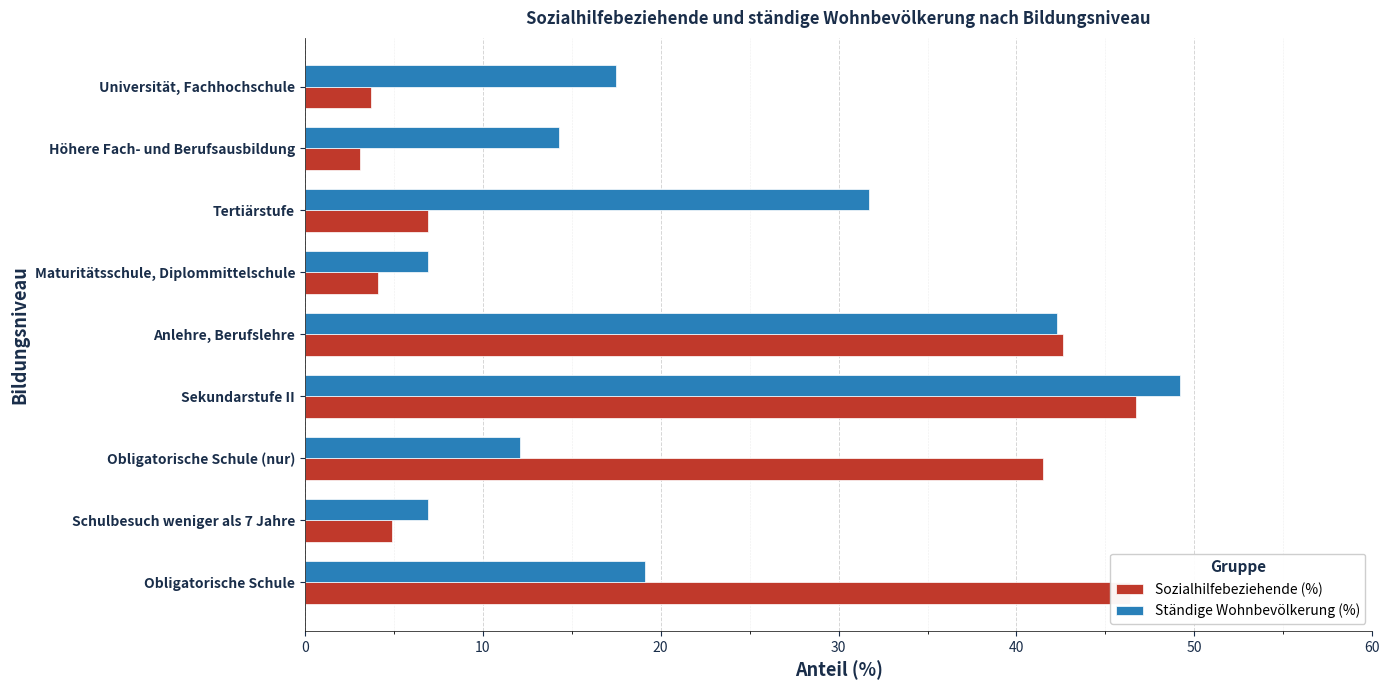

Which series has the largest range (max minus min)?

Sozialhilfebeziehende (%)